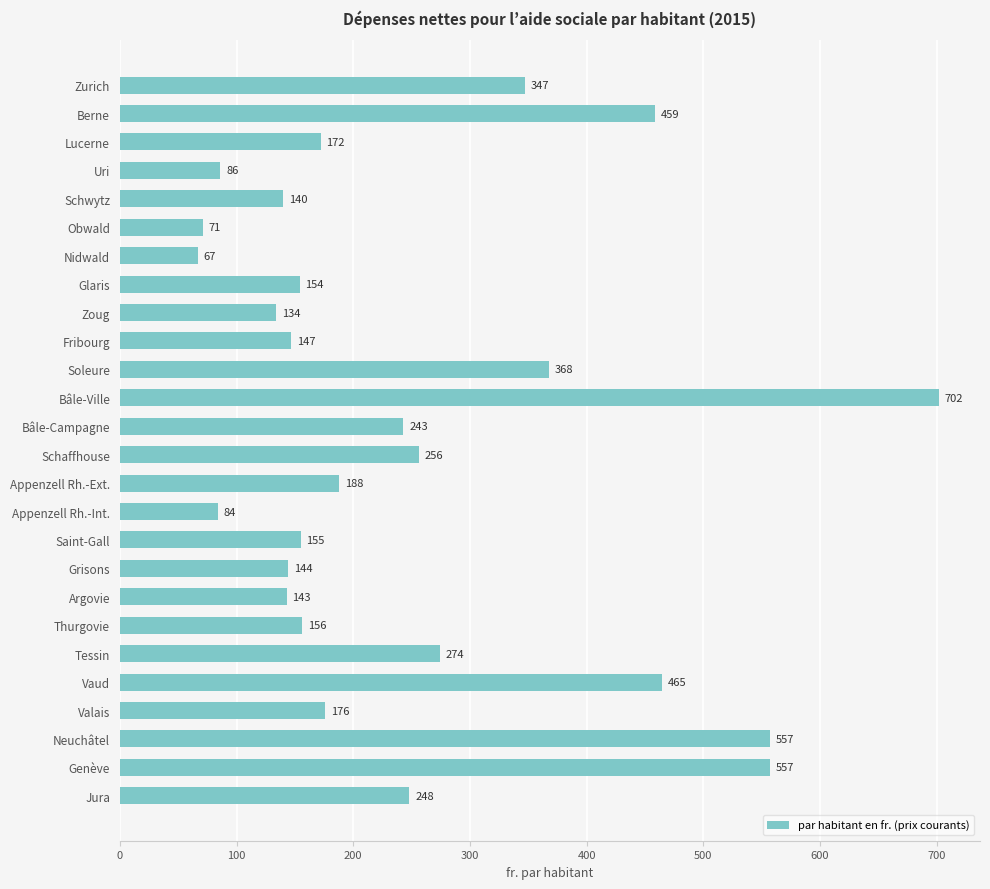

At which category does the chart reach its minimum across all series?

Nidwald